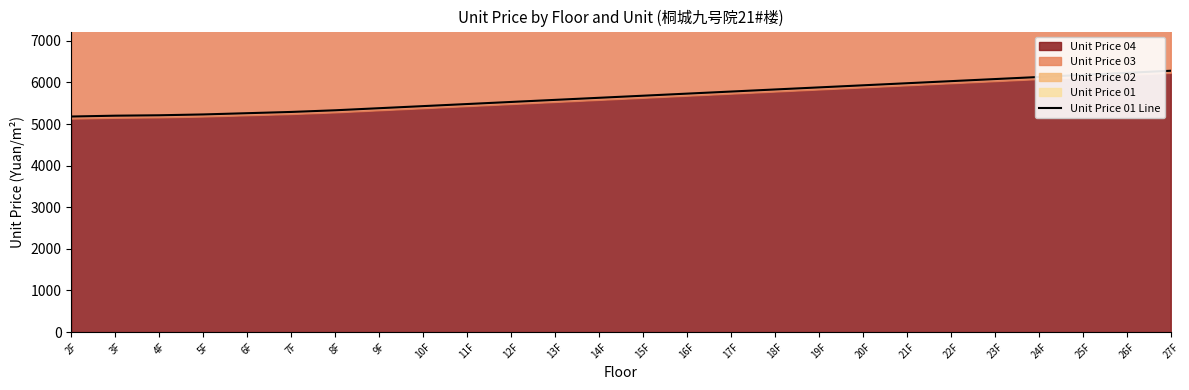

List the labels in order of value, largest first.

27F, 26F, 25F, 24F, 23F, 22F, 21F, 20F, 19F, 18F, 17F, 16F, 15F, 14F, 13F, 12F, 11F, 10F, 9F, 8F, 7F, 6F, 5F, 4F, 3F, 2F